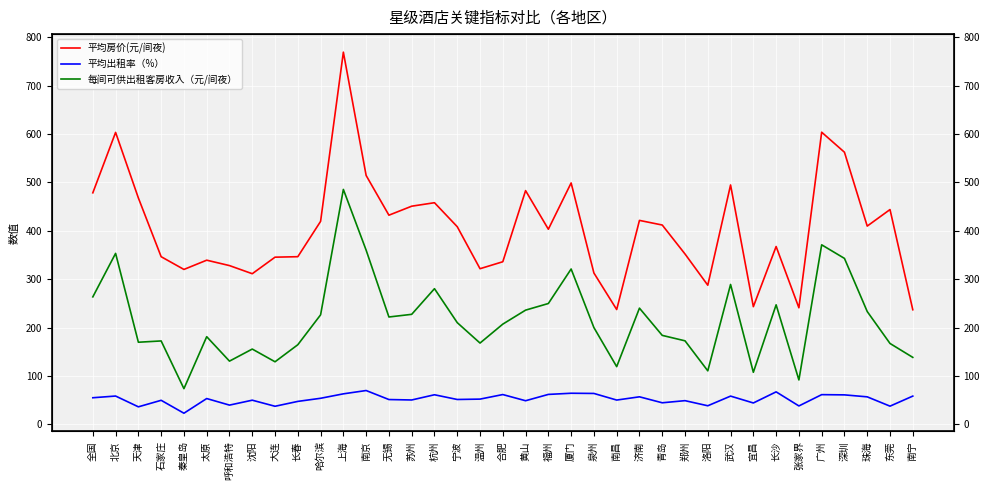

Is the value of 平均出租率（%） at 天津 greater than the value of 每间可供出租客房收入（元/间夜） at 苏州?

No